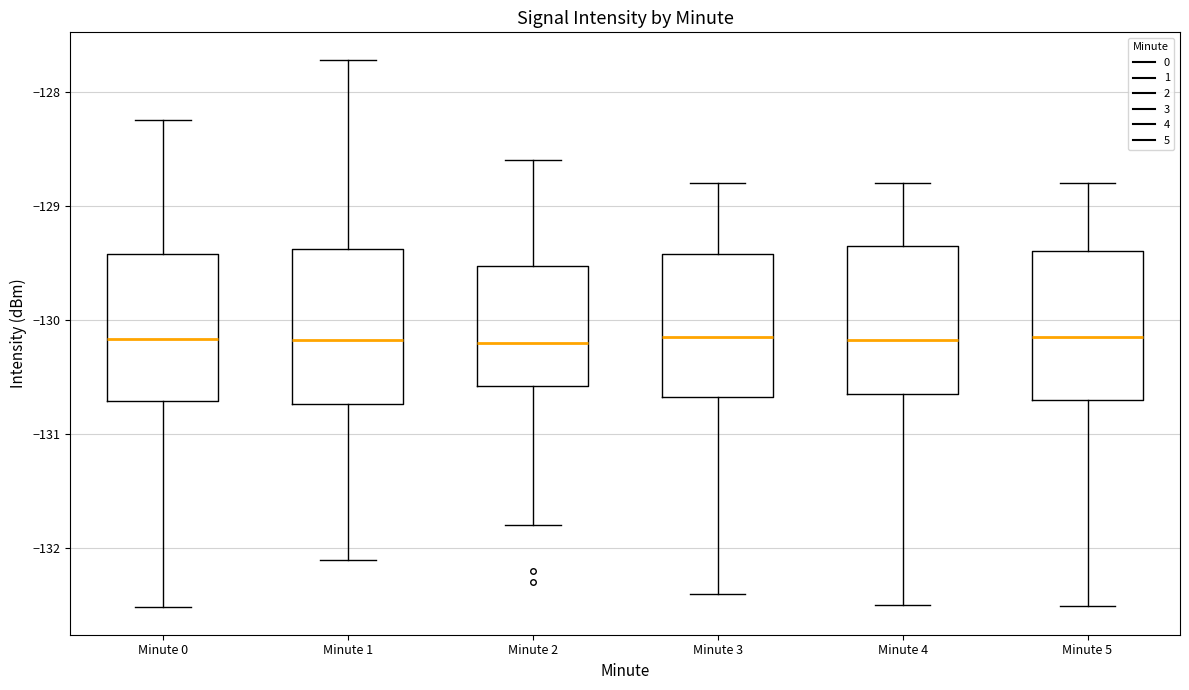

Where does the lower whisker of the box for Minute 0 end on the y-axis? The values are not printed on the chart, so give them approximately, as read against the axis.

-132.5